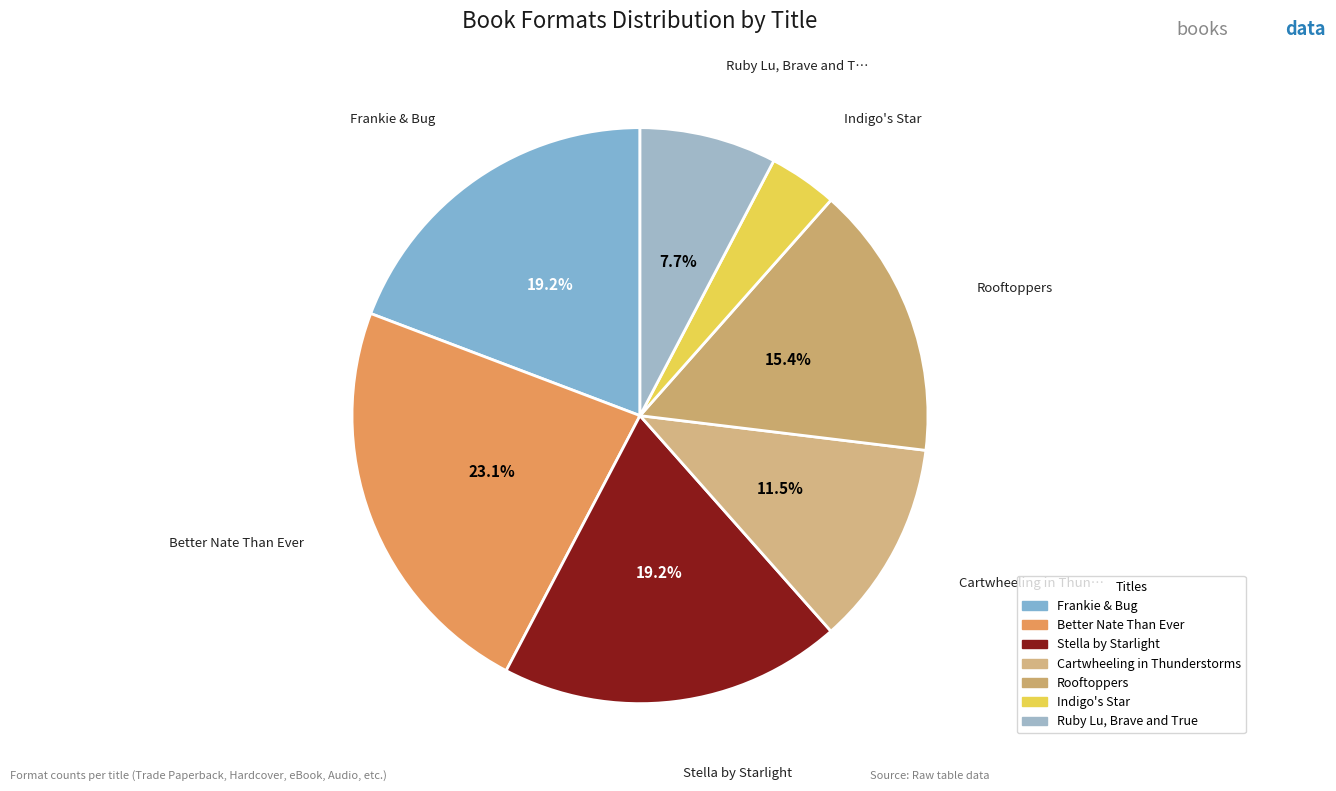

Which category has the biggest portion of the pie?

Better Nate Than Ever